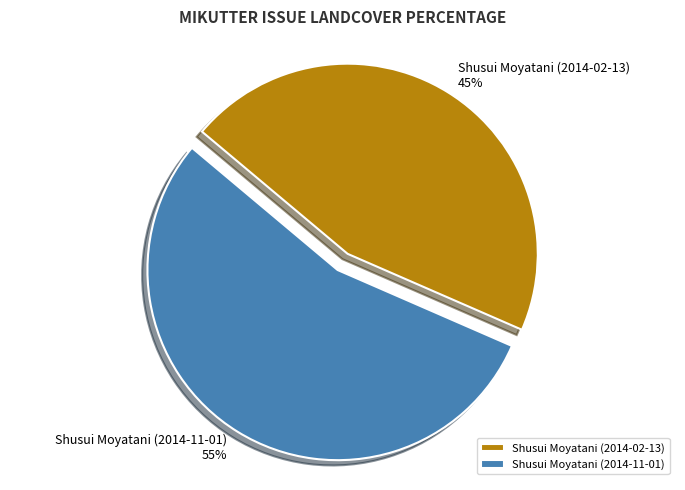

Does any single category account for the majority?

Yes